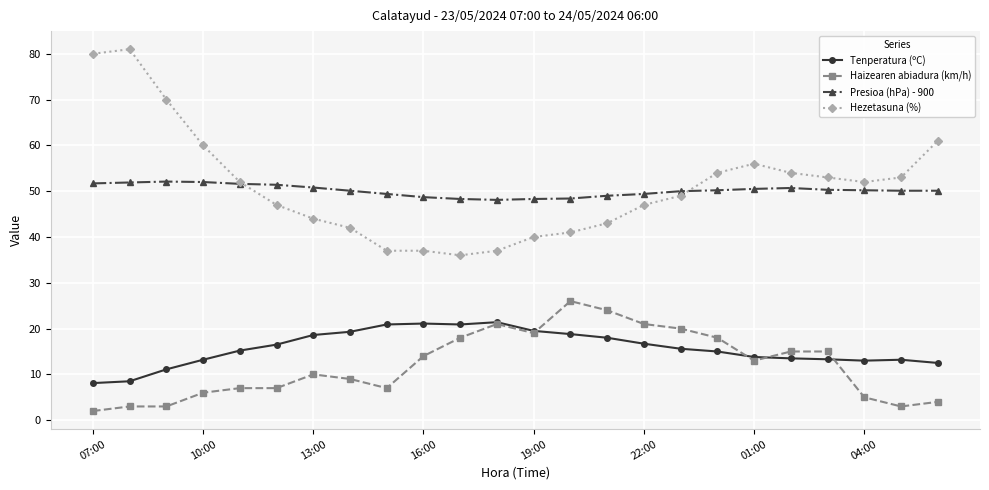

True or false: Haizearen abiadura (km/h) and Presioa (hPa) - 900 cross at least once.

False